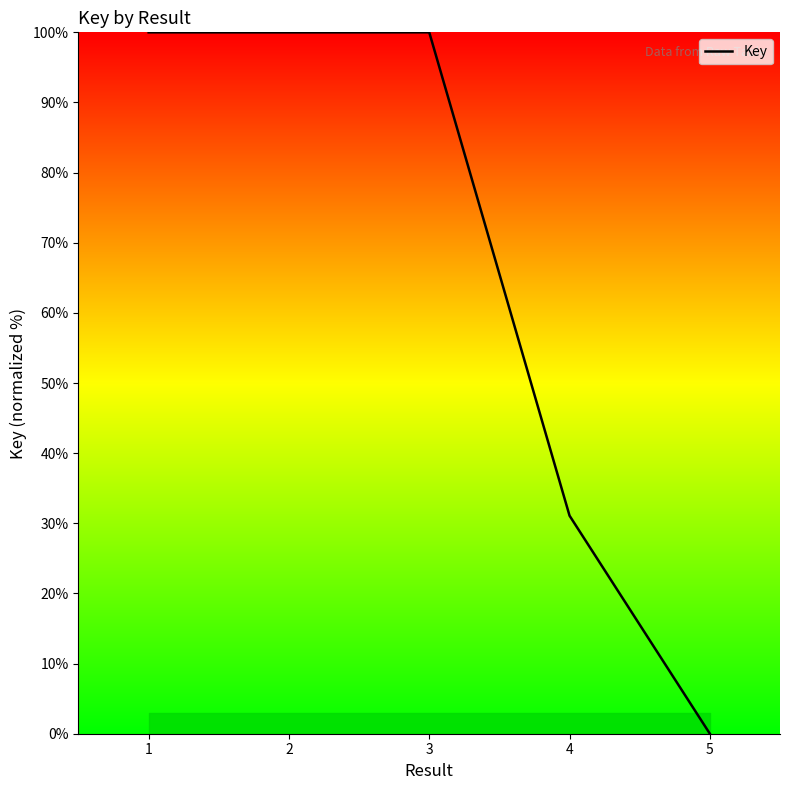

How many values exceed 99?

3